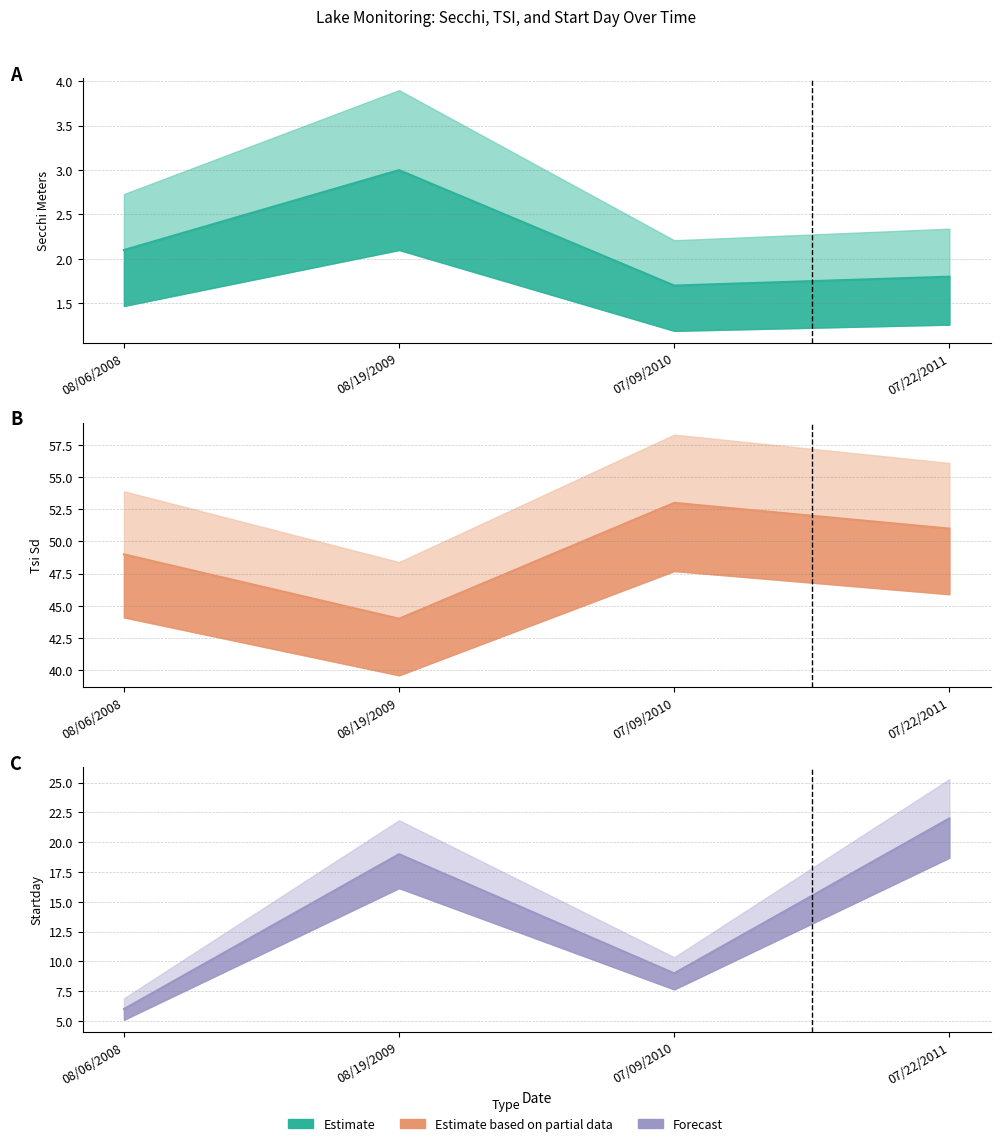

What is the label of the 4th point from the right?

08/06/2008